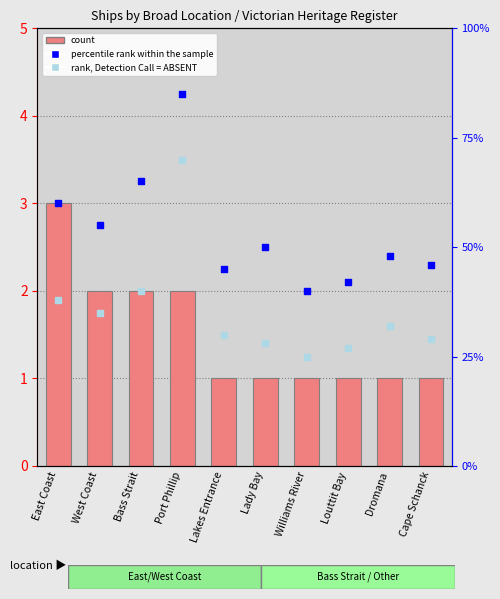

Is the value of rank, Detection Call = ABSENT at Lady Bay greater than the value of count at Cape Schanck?

Yes